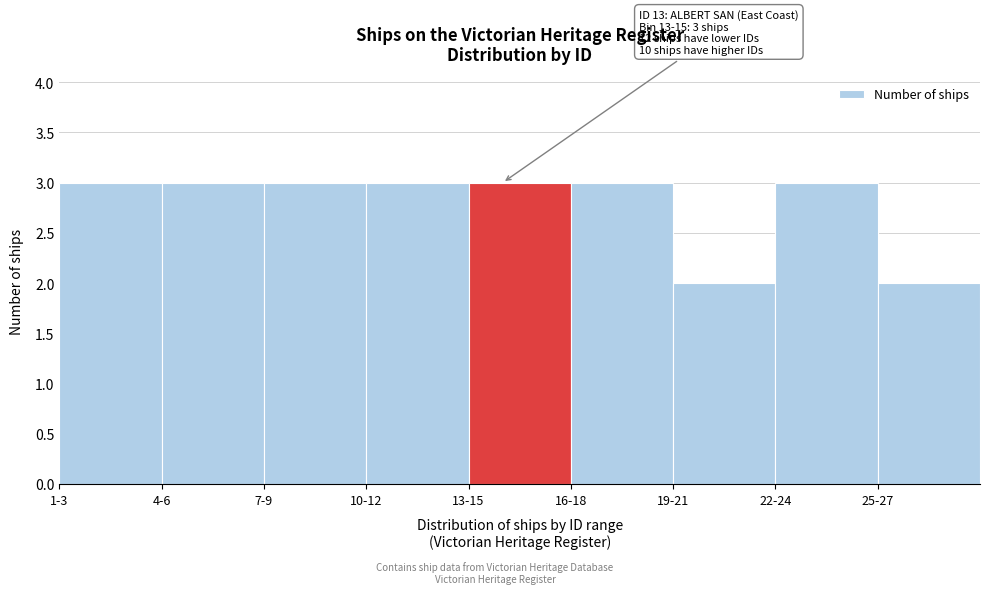

Reading left to right, what are all the values shown in this chart?

1-3=3	4-6=3	7-9=3	10-12=3	13-15=3	16-18=3	19-21=2	22-24=3	25-27=2